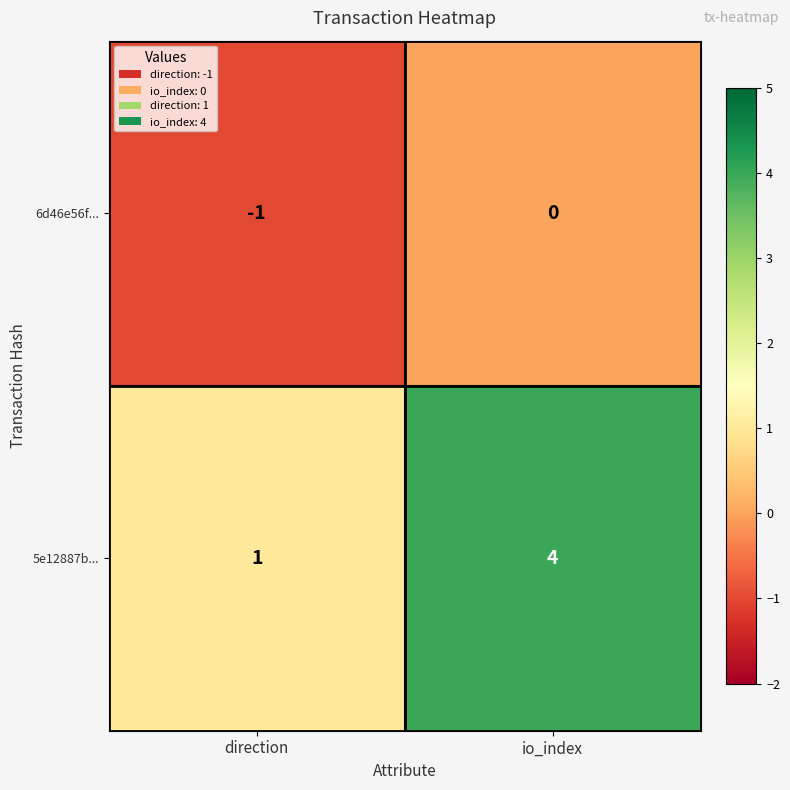

Rank the series by their maximum value, from lowest to highest.

6d46e56f..., 5e12887b...